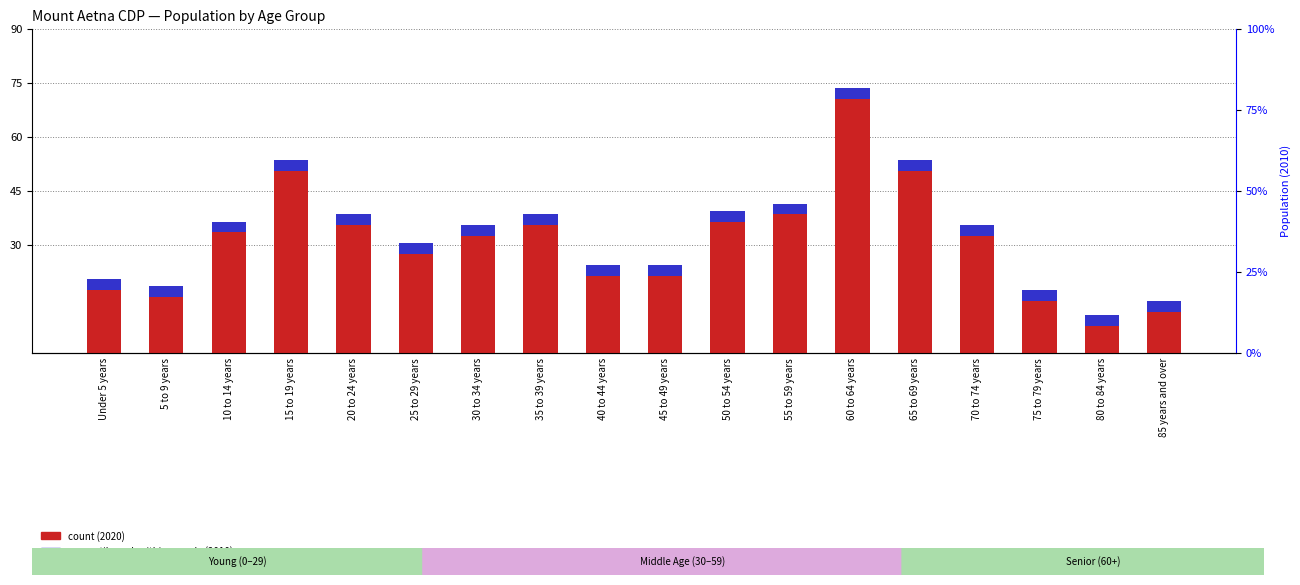

True or false: 2020 count has a value of 52 at 15 to 19 years.

True